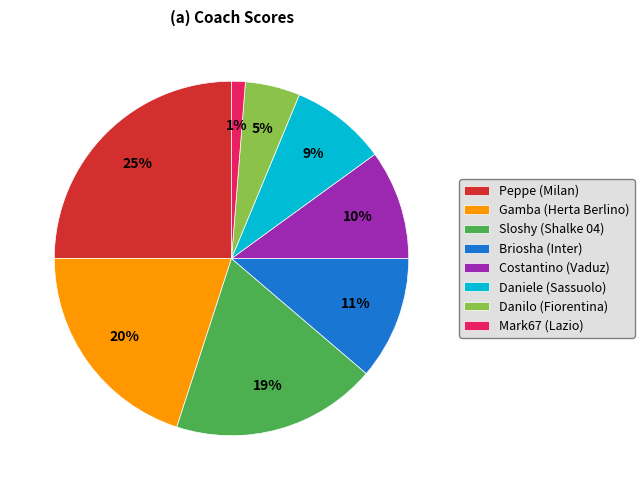

The Sloshy (Shalke 04) slice represents 10% of the pie. True or false?

False